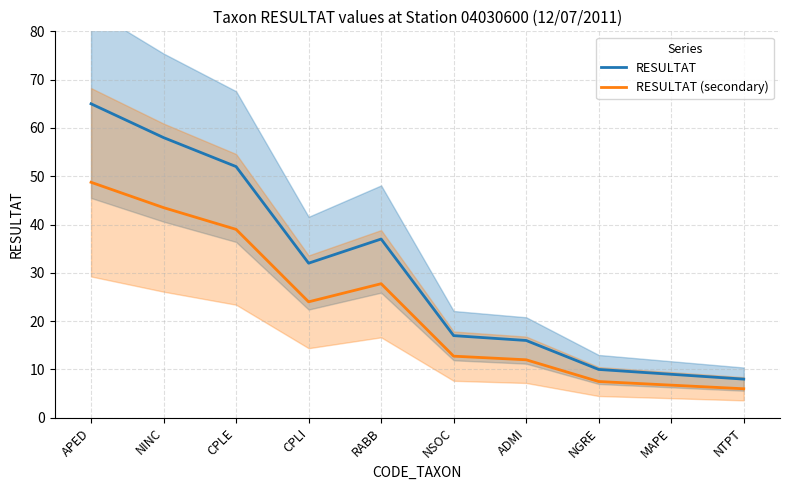

At how many categories does at least one series exceed 60?

1